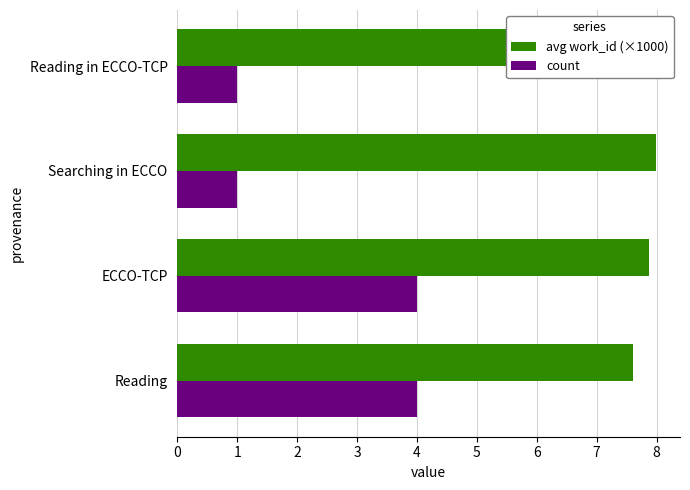

How many distinct data groups are displayed?

2